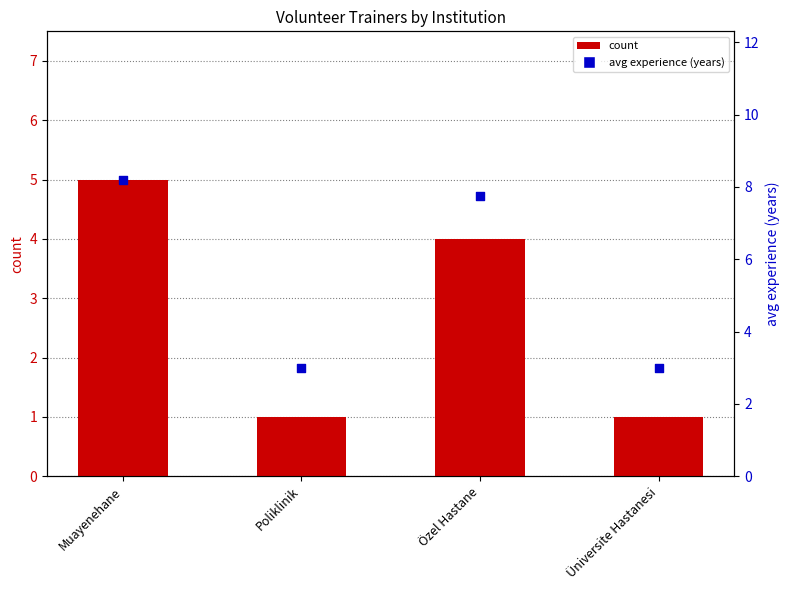

At how many categories does at least one series exceed 4?

2